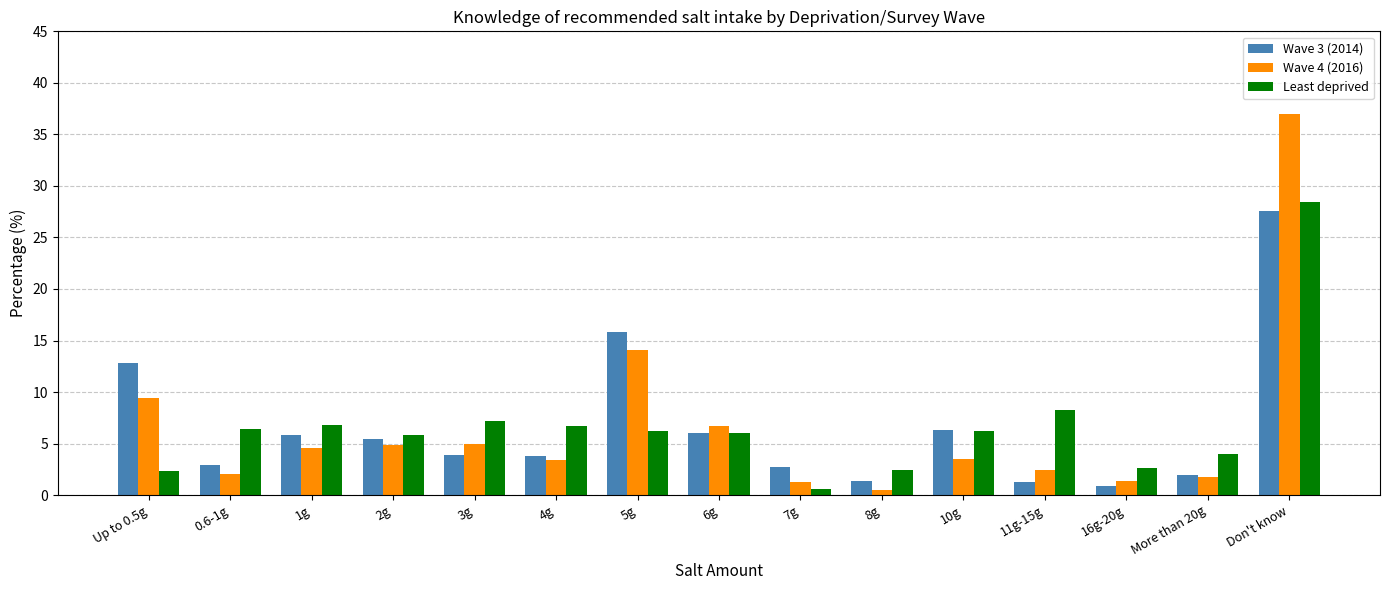

What is the sum of the Wave 4 (2016) values at 0.6-1g and 11g-15g?

4.5